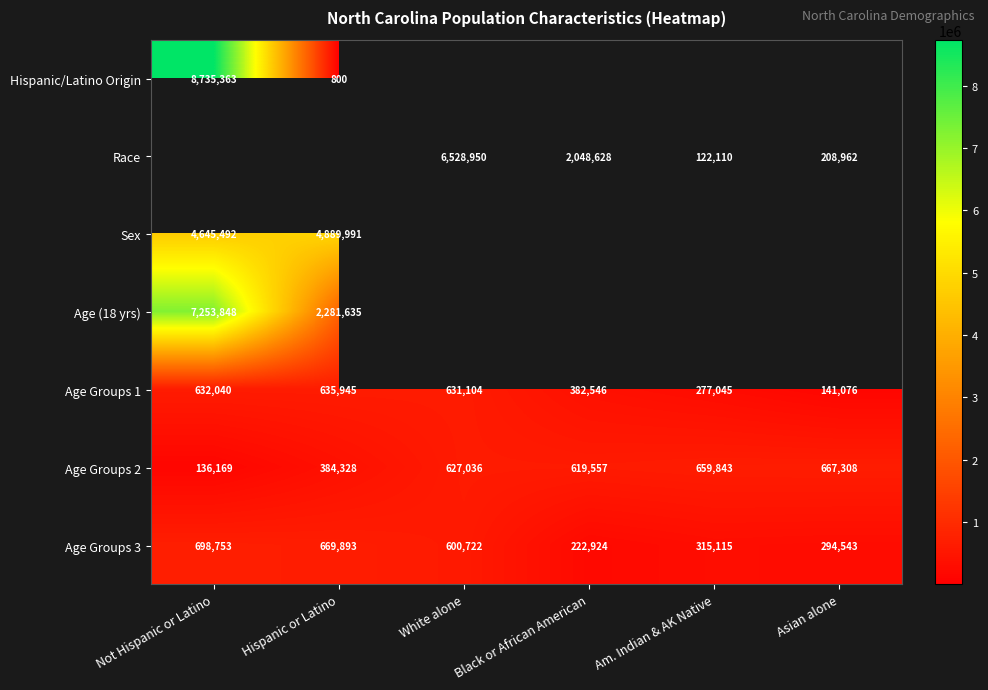

What is the difference between the highest and lowest values at Not Hispanic or Latino?

8599194.0